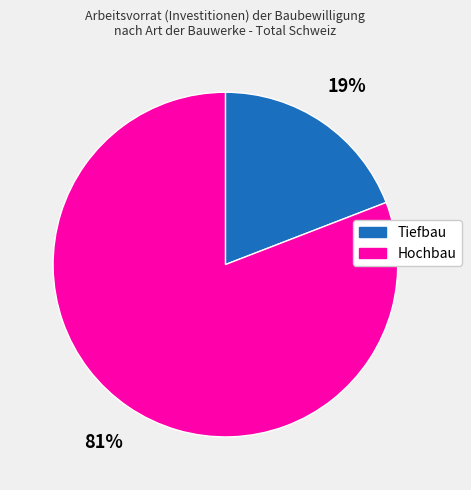

How many segments does this pie chart have?

2